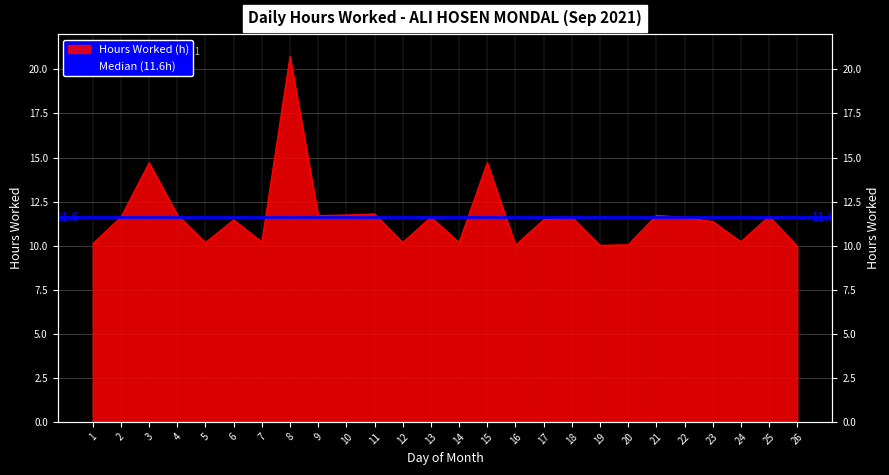

How many points are lower than both their immediate neighbors (excluding endpoints)?

8